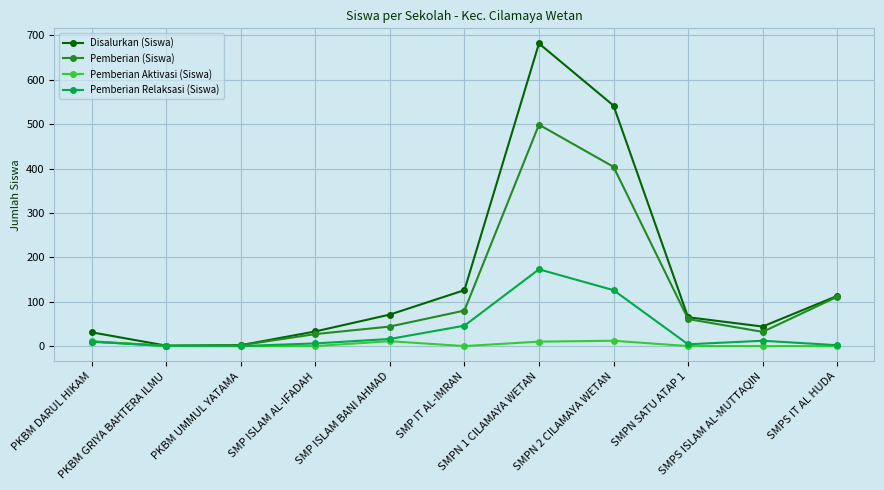

Rank the series by their average value, from highest to lowest.

Disalurkan (Siswa), Pemberian (Siswa), Pemberian Relaksasi (Siswa), Pemberian Aktivasi (Siswa)